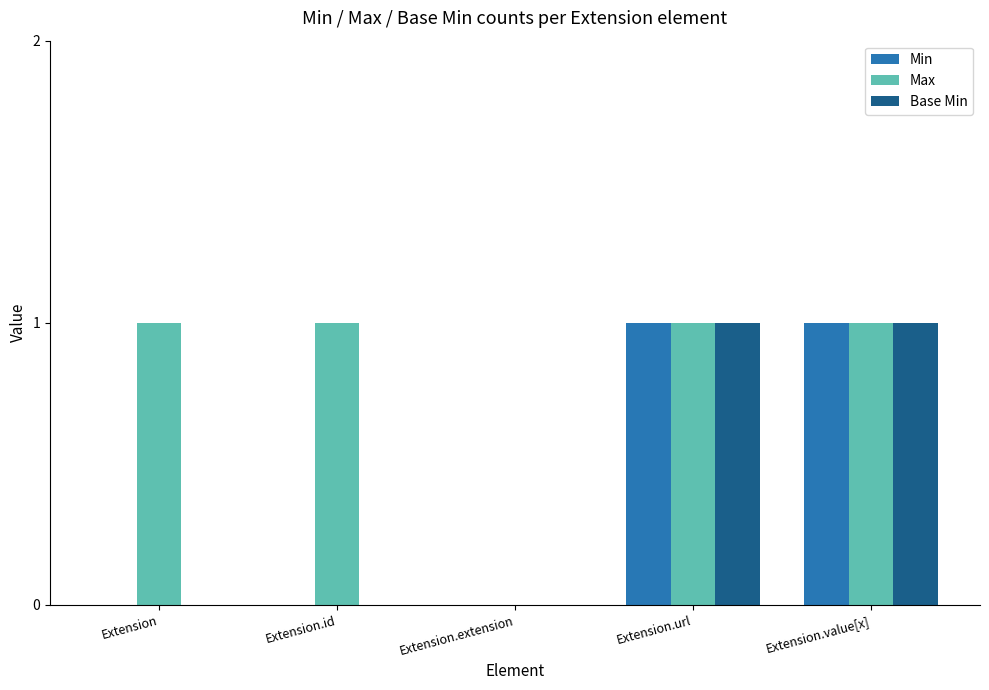

Reading left to right, transcribe all the data shown in this chart.

Min: Extension=0	Extension.id=0	Extension.extension=0	Extension.url=1	Extension.value[x]=1
Max: Extension=1	Extension.id=1	Extension.extension=0	Extension.url=1	Extension.value[x]=1
Base Min: Extension=0	Extension.id=0	Extension.extension=0	Extension.url=1	Extension.value[x]=1